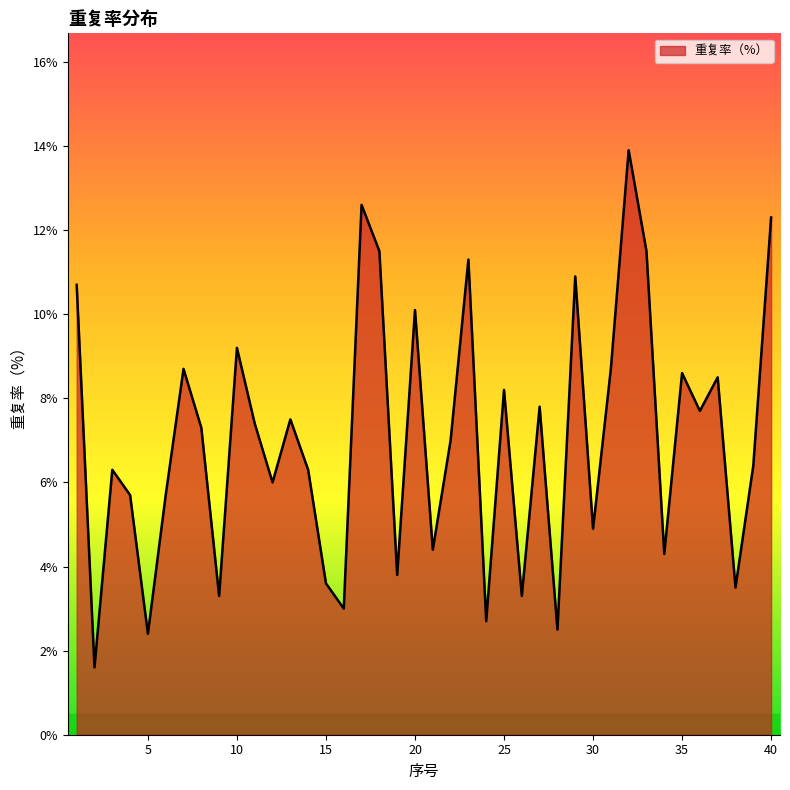

True or false: the data shows 3.6 at 15.

True